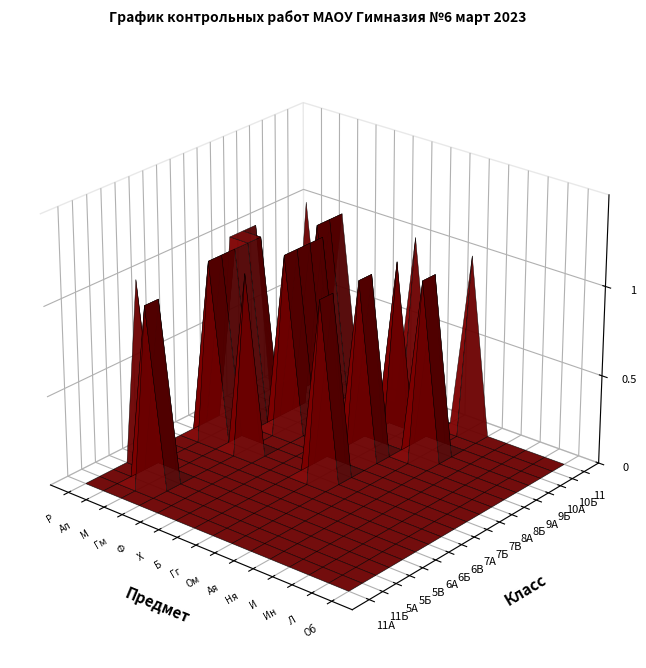

Which series changed the most between М and И?

5А